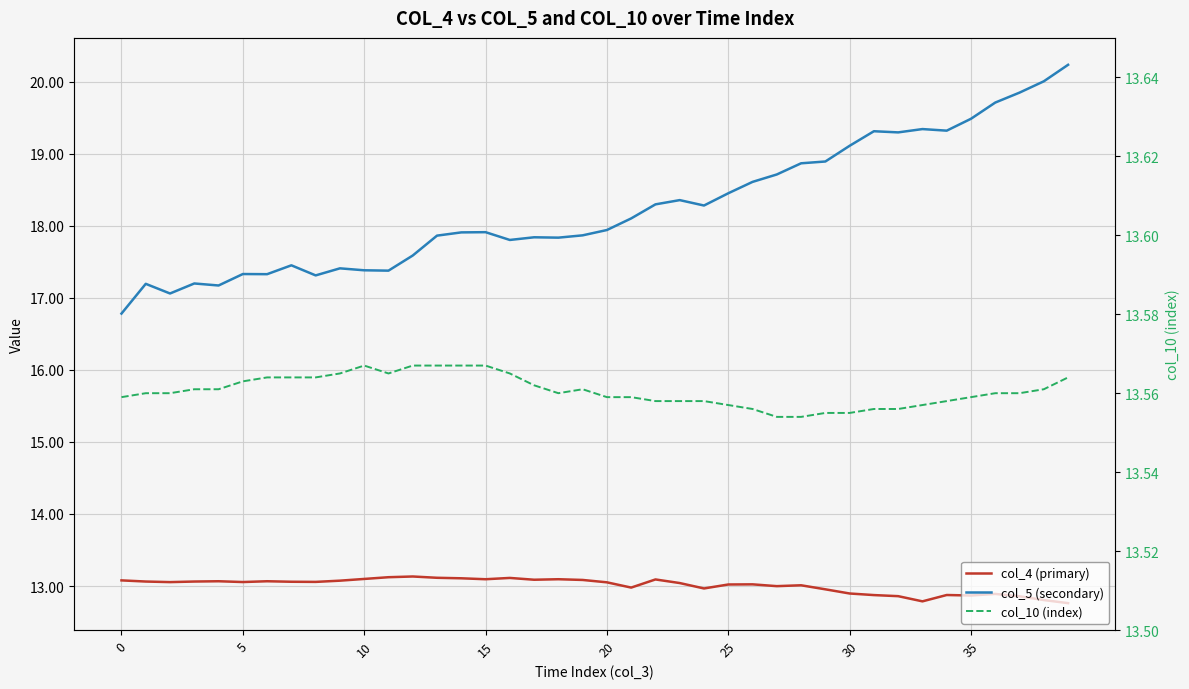

Is the value of col_4 (primary) at 30 greater than the value of col_5 (secondary) at 25?

No